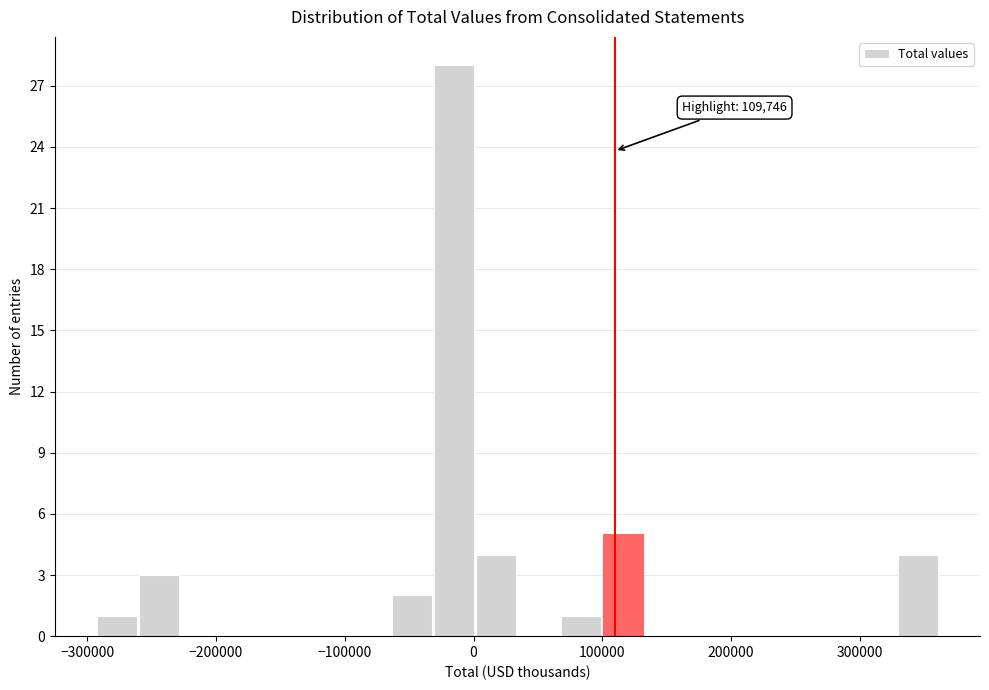

Around what value on the x-axis is the tallest bar? Give the approximate position of its centre, as read against the axis.

-20000